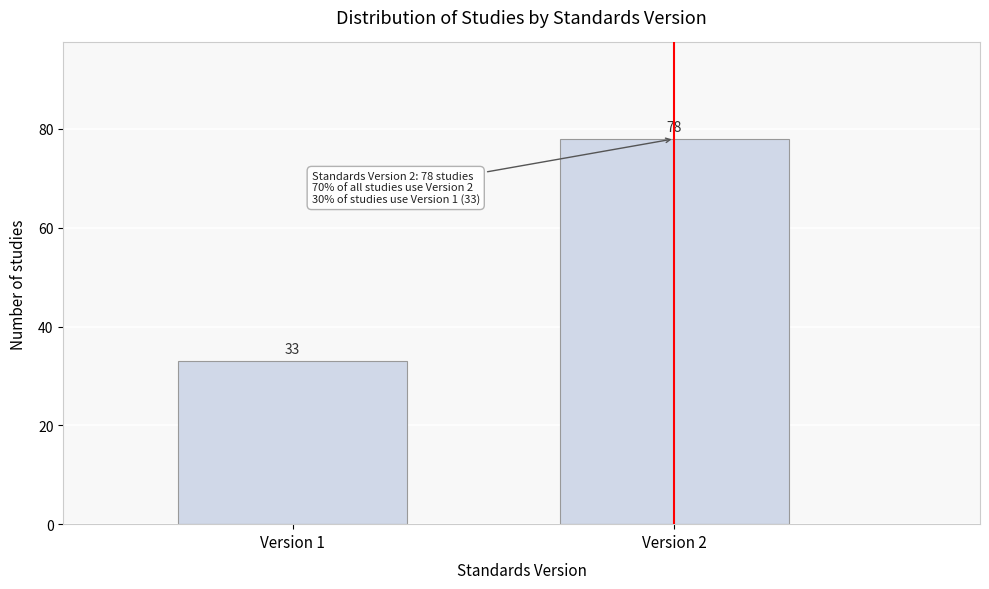

Reading left to right, what are all the values shown in this chart?

Version 1=33	Version 2=78